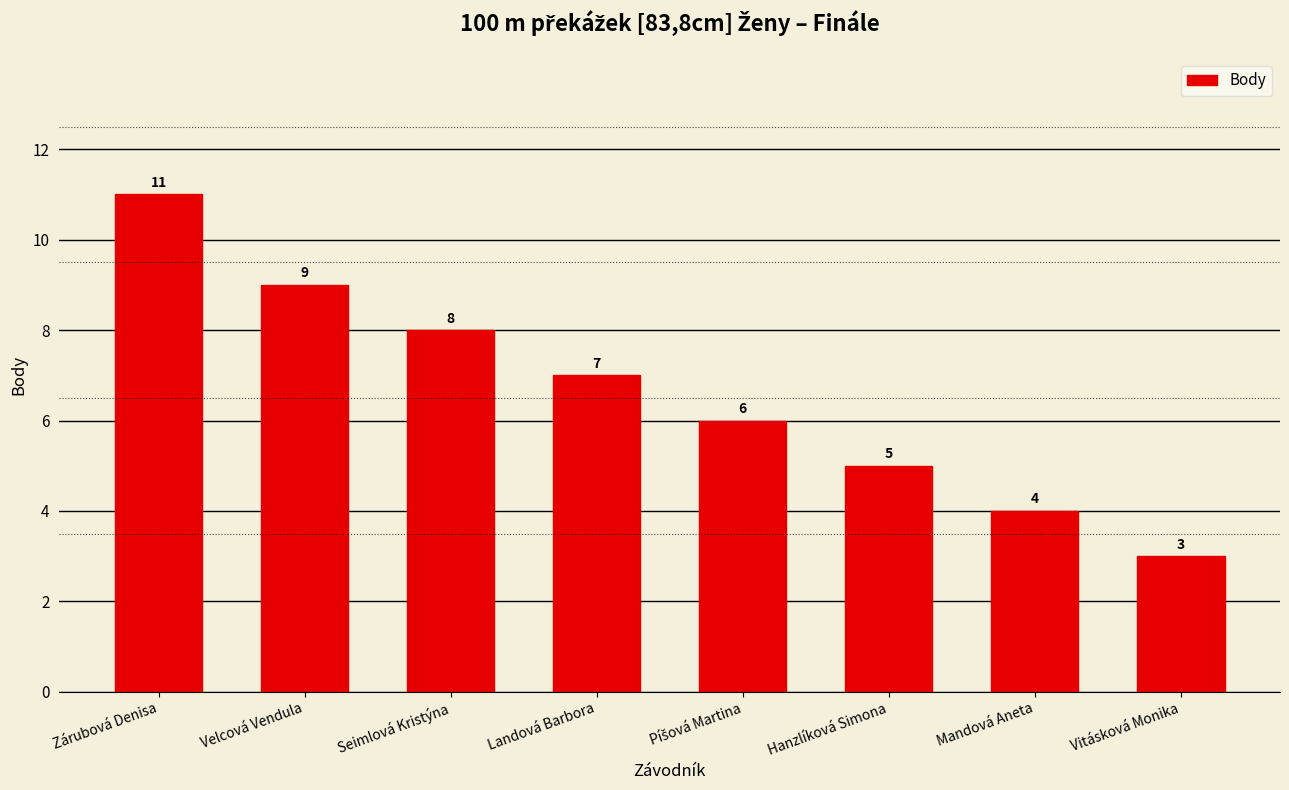

What is the sum of all values?

53